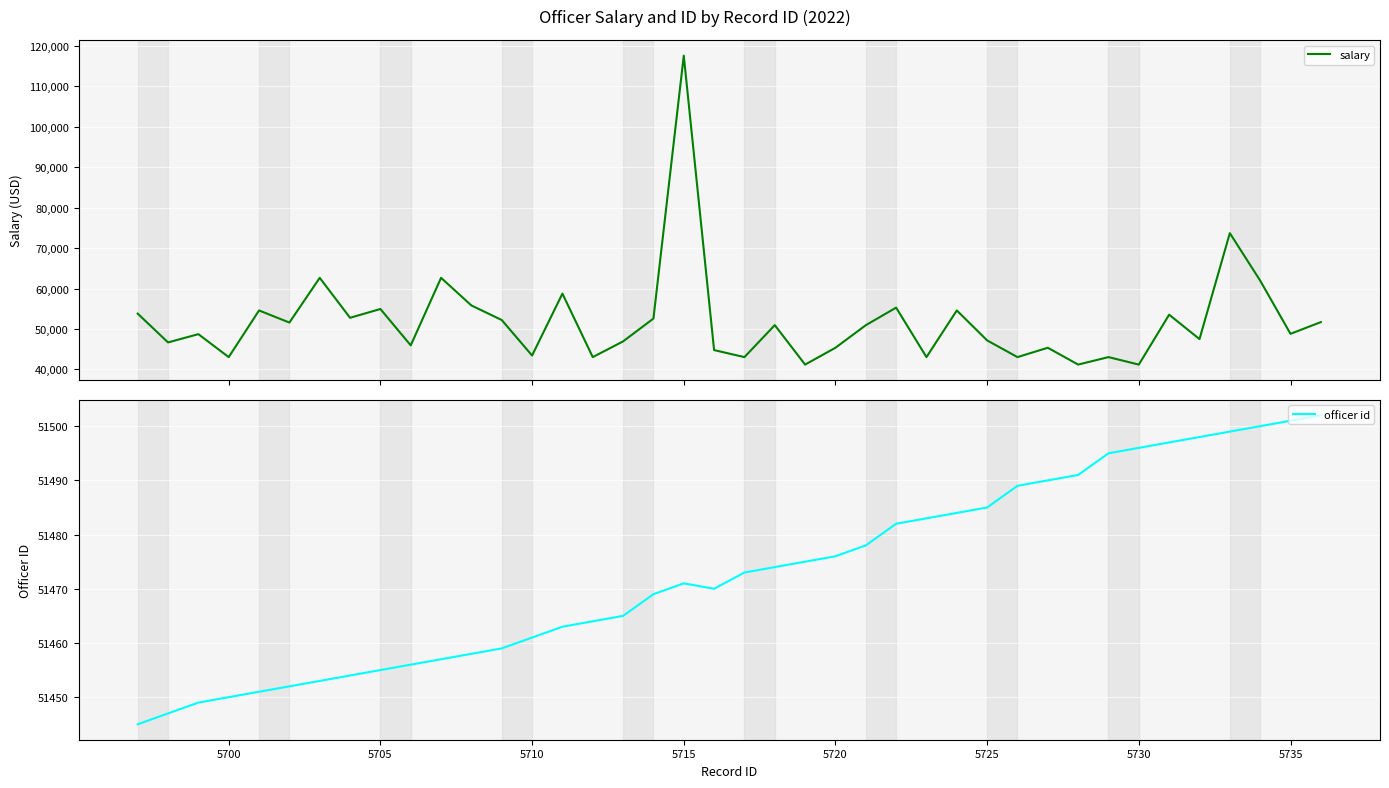

True or false: officer id has a value of 79847 at 5720.

False